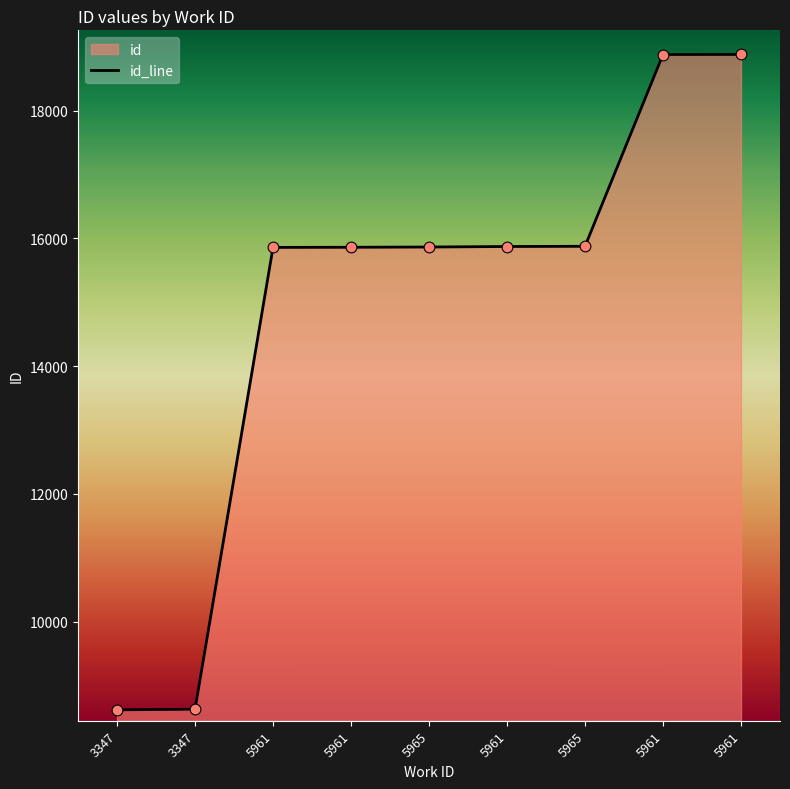

What is the change in value from 5961 to 5961?

+1